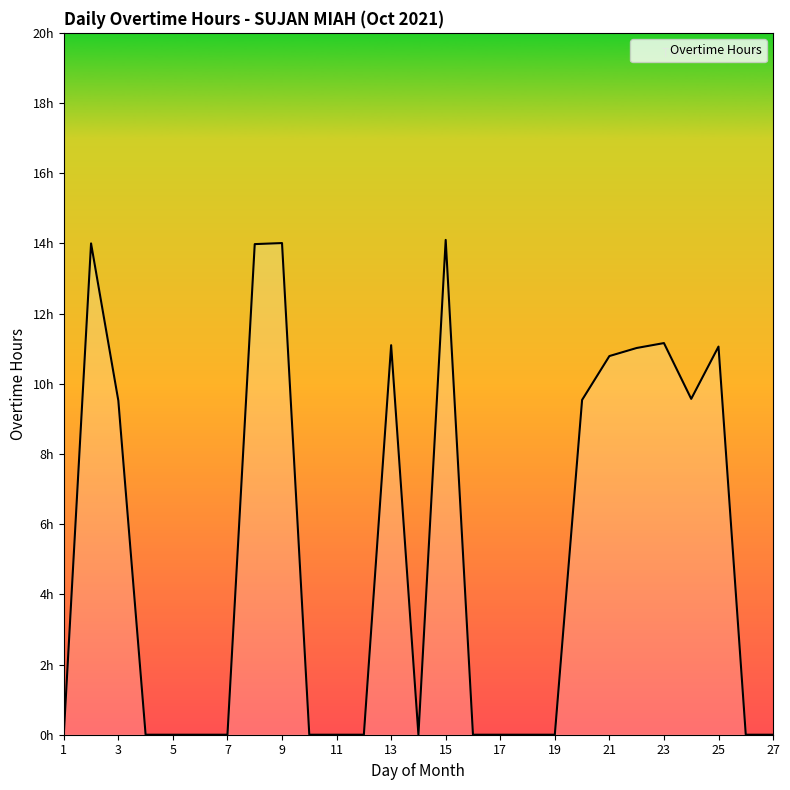

Is this an area chart (filled region under the line)?

Yes